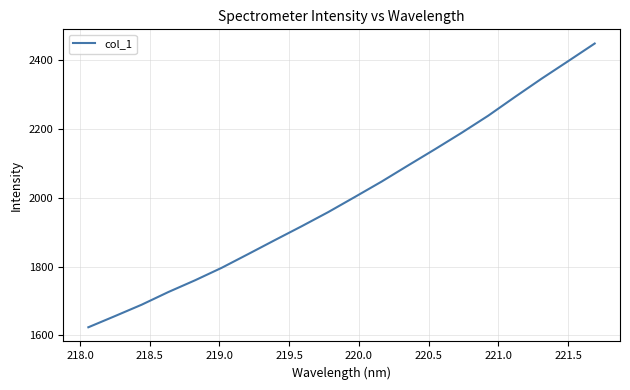

Reading right to left, what are all the values shown in this chart?

2447.6	2396.2	2345.2	2292.1	2237.9	2188.2	2140.5	2093.8	2046.7	2002.2	1958.2	1917.0	1877.0	1836.5	1796.4	1760.1	1726.1	1689.3	1656.3	1623.8